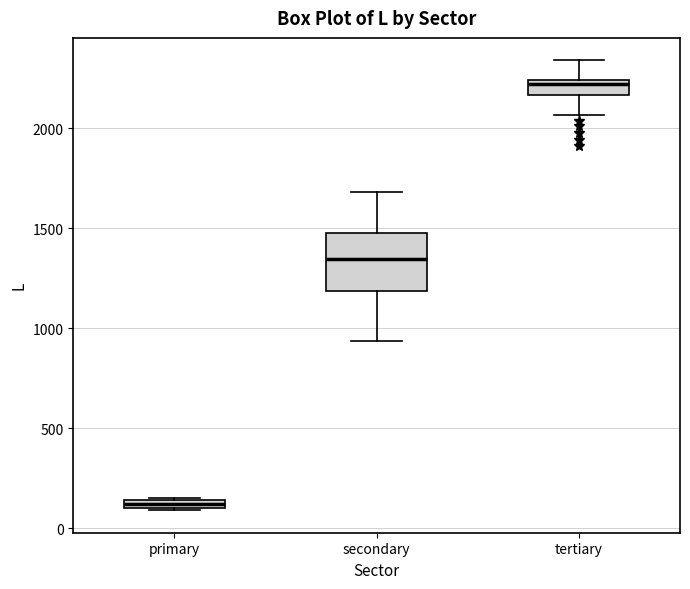

Where is the upper edge of the box for tertiary on the y-axis? The values are not printed on the chart, so give them approximately, as read against the axis.

2250